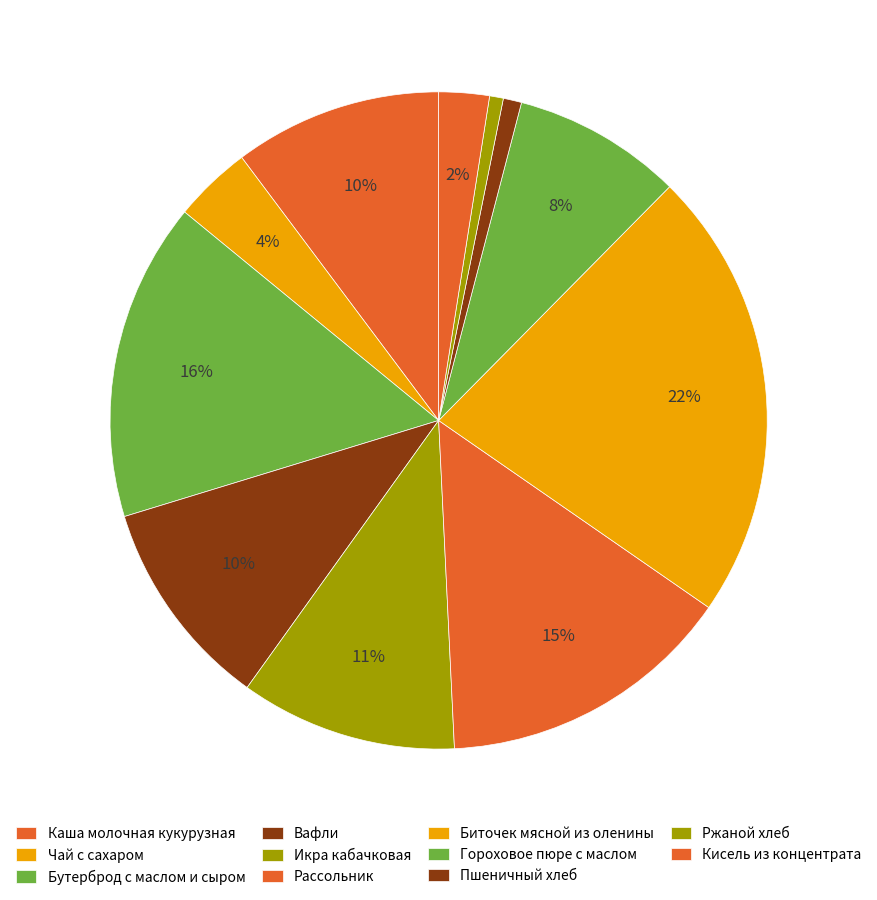

To the nearest percent, what is the difference between the Ржаной хлеб and Каша молочная кукурузная slice percentages?

10%